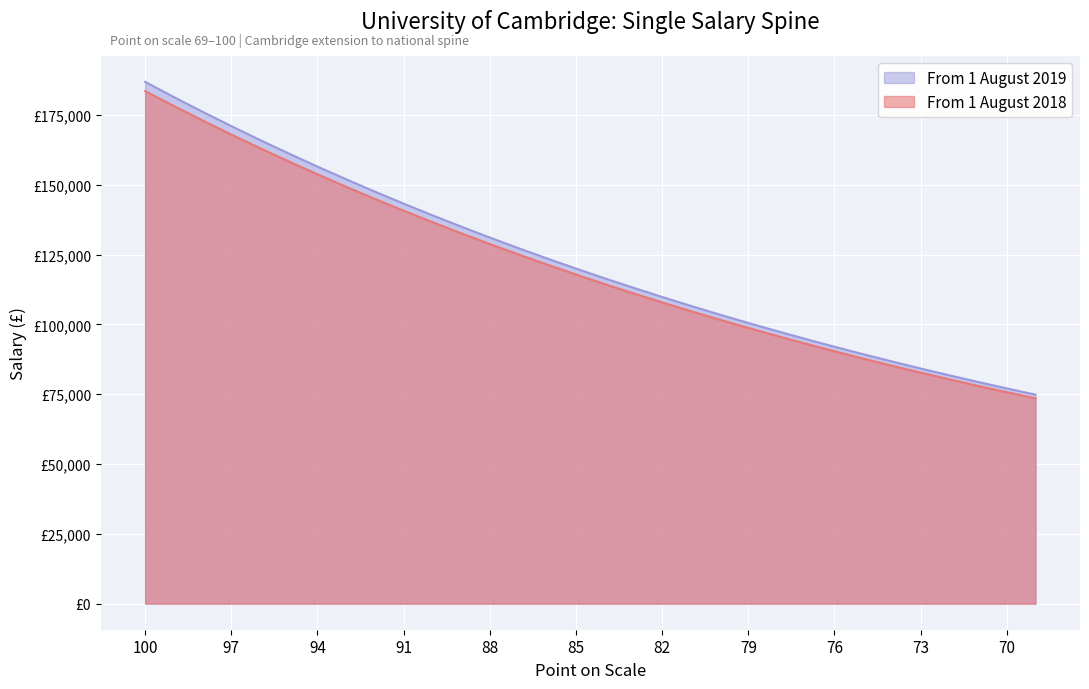

How many lines are shown in the chart?

2